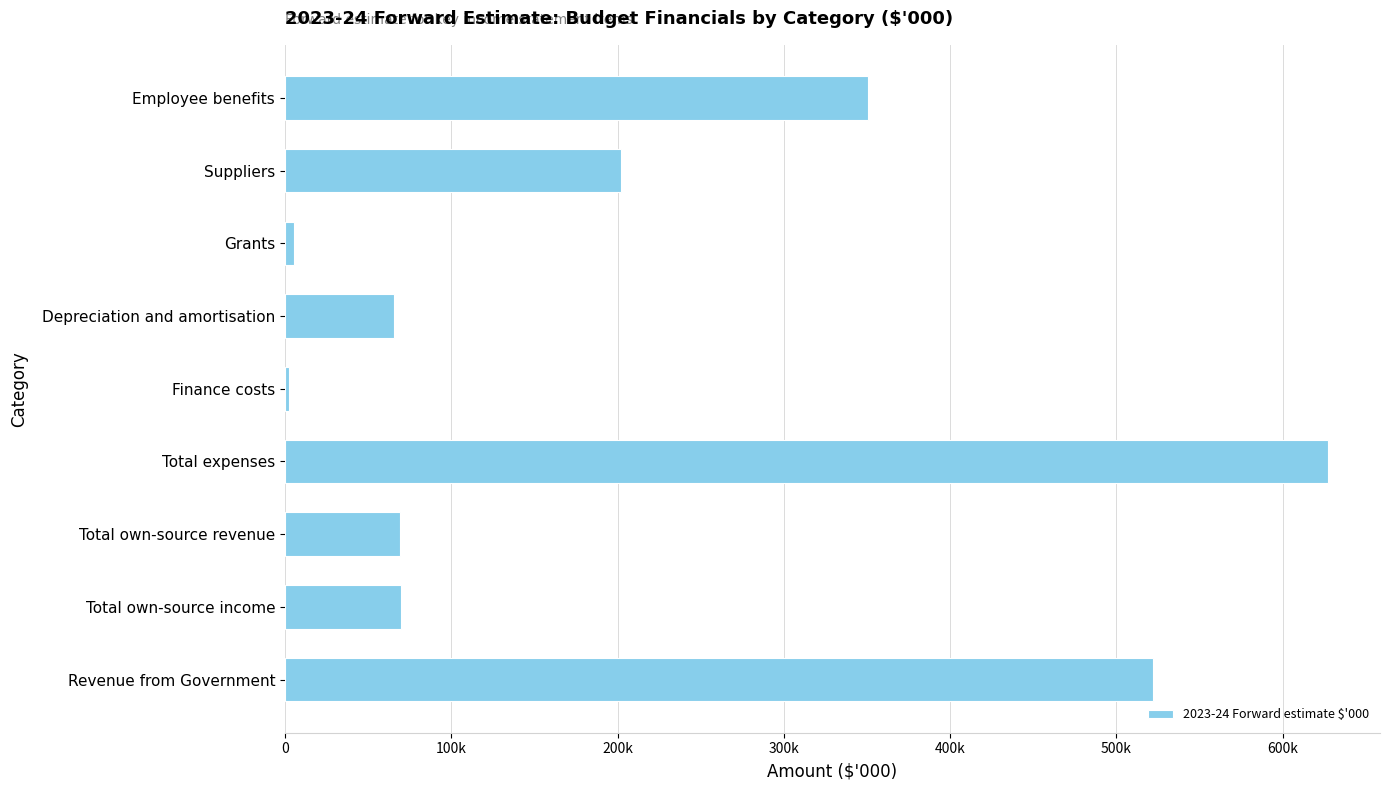

Does the chart contain any negative values?

No